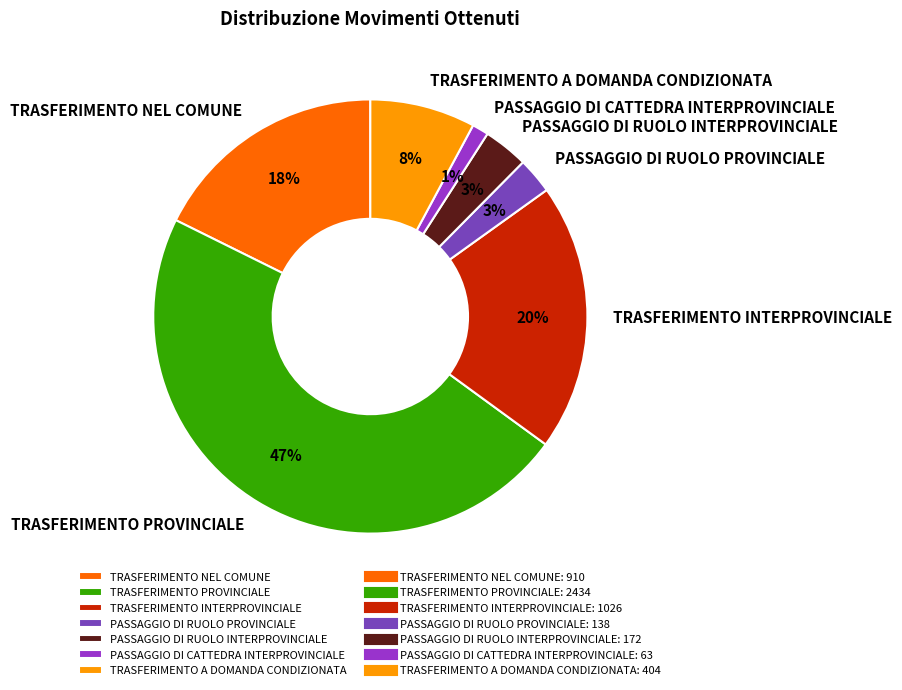

What percentage is the PASSAGGIO DI RUOLO PROVINCIALE slice, to the nearest percent?

3%